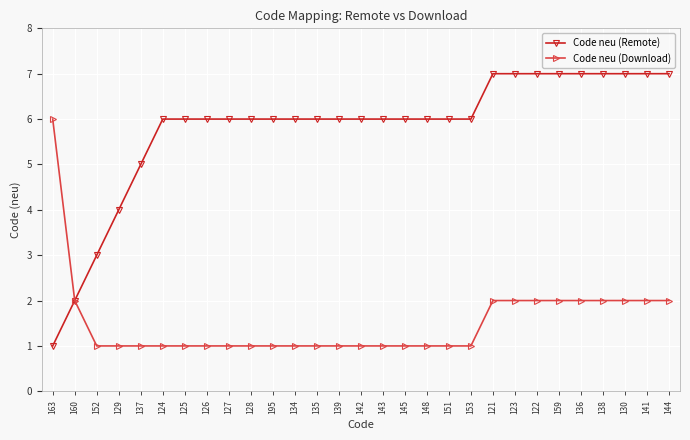

The Code neu (Download) series shows 1 at 148. True or false?

True